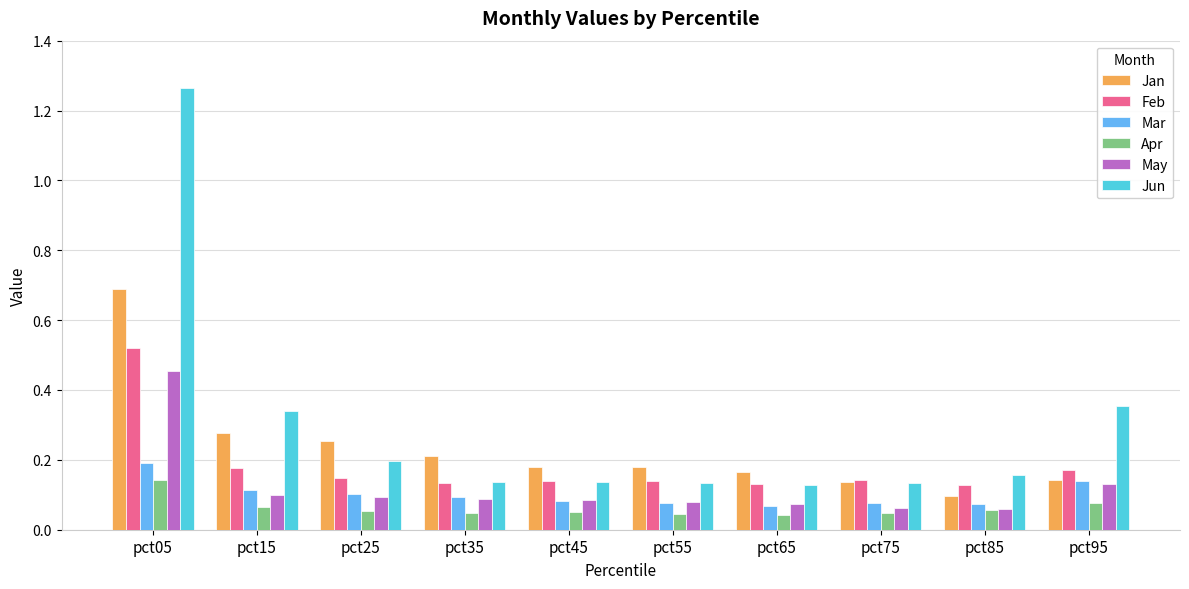

Between pct85 and pct95, which series saw the biggest shift?

Jun